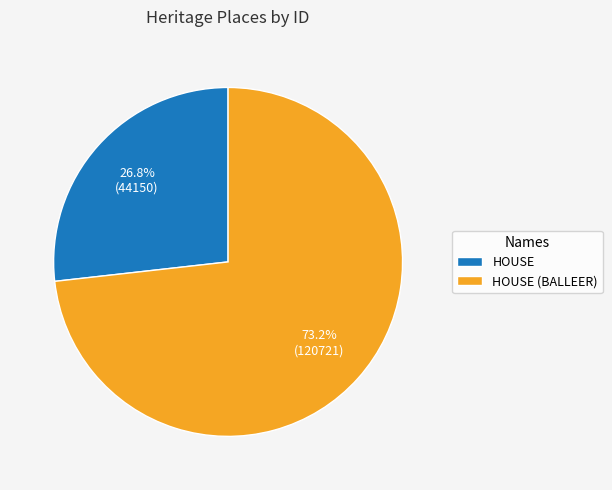

How many segments does this pie chart have?

2